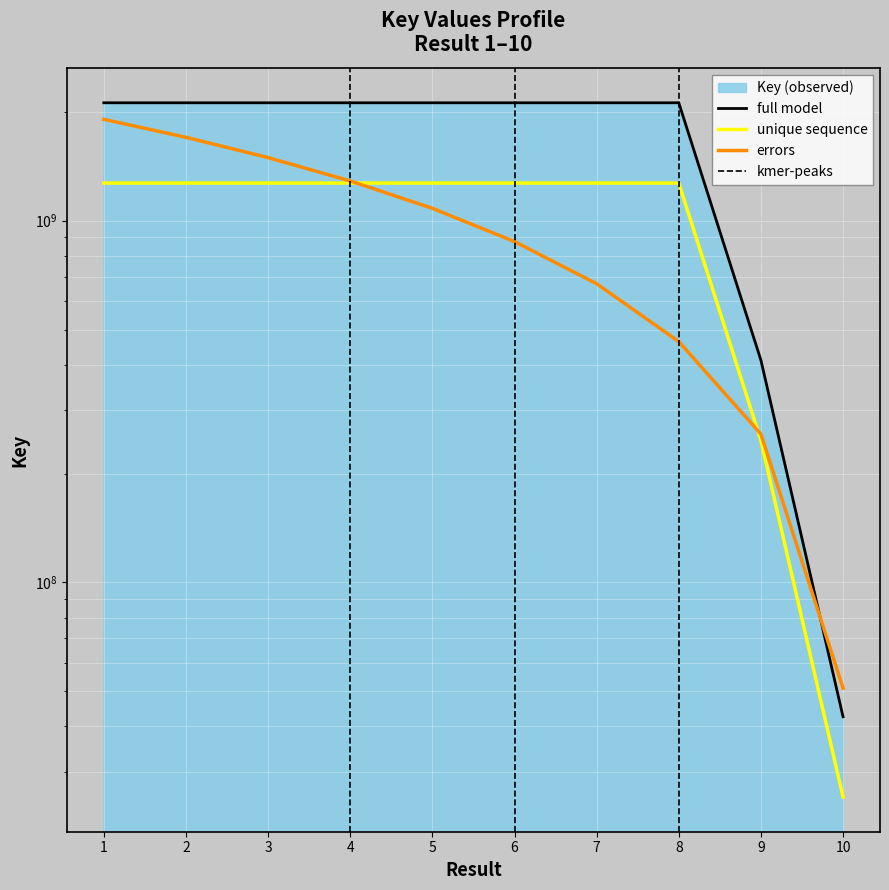

The value at 1 is 1431474767. True or false?

False